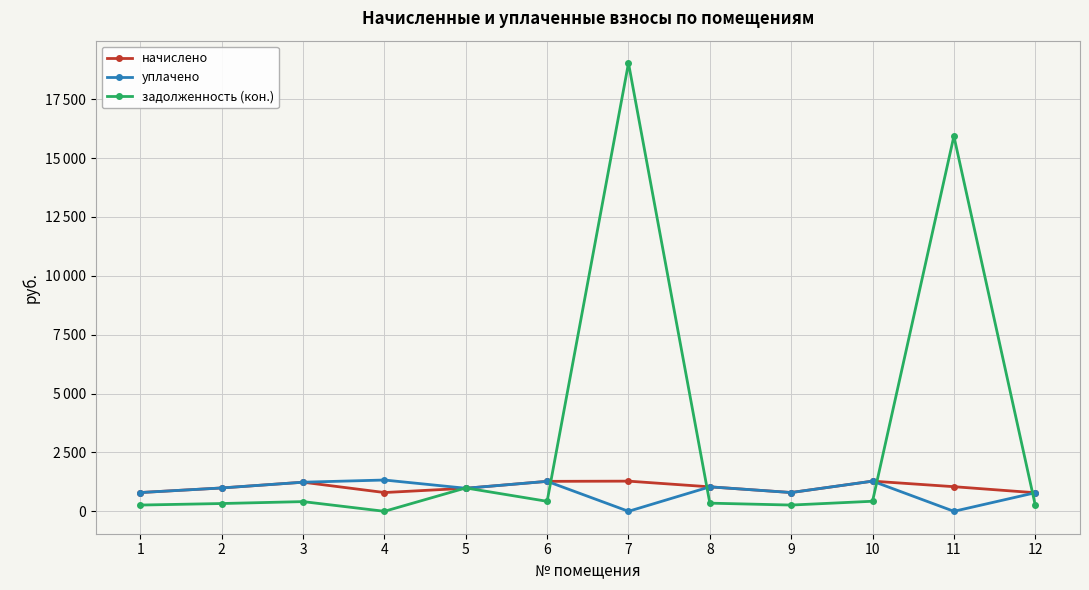

Does the chart have visible grid lines?

Yes